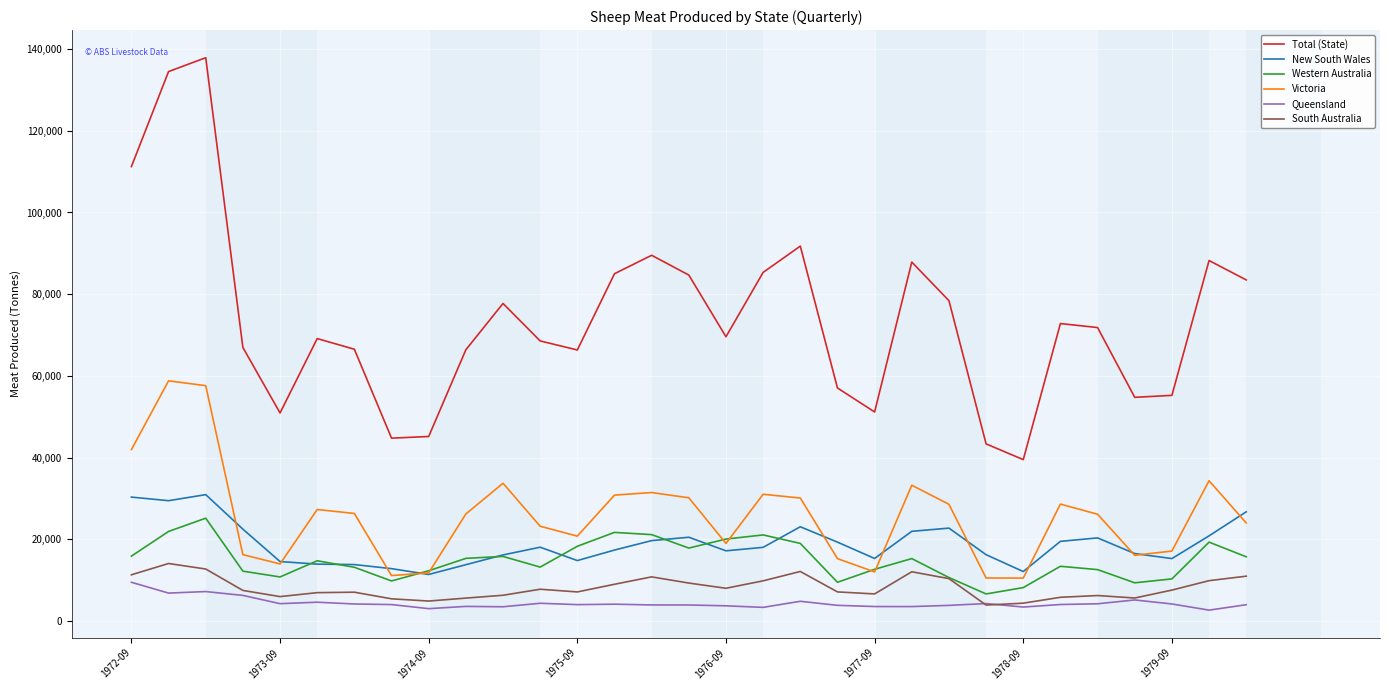

What is the minimum value for South Australia?

3889